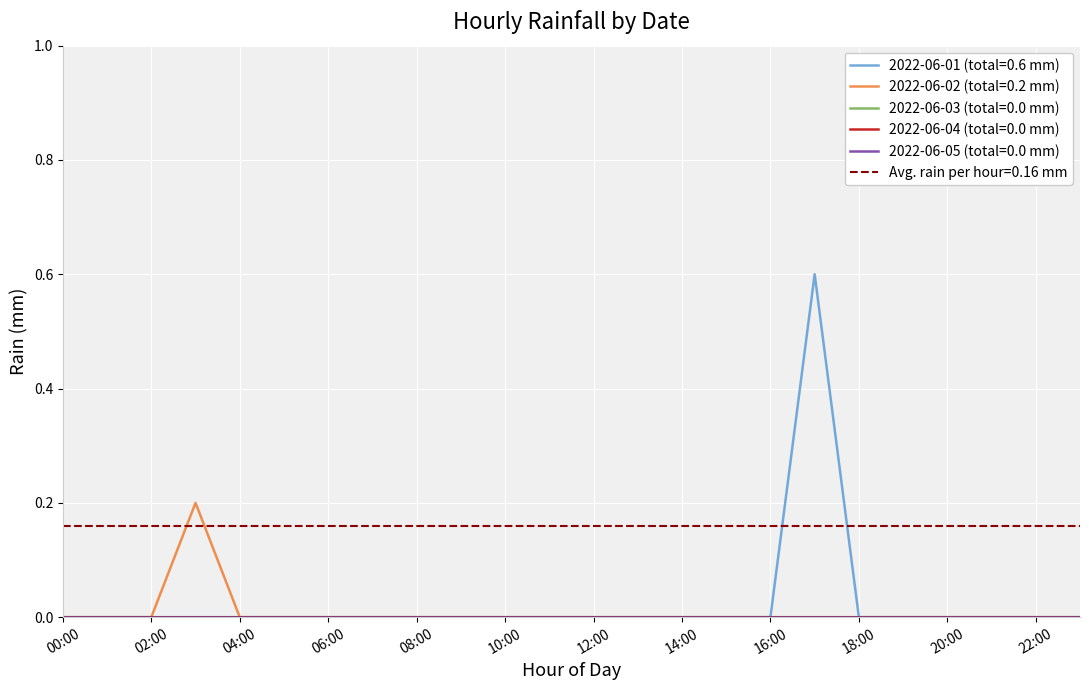

At which label is 2022-06-04 closest to 0?

00:00